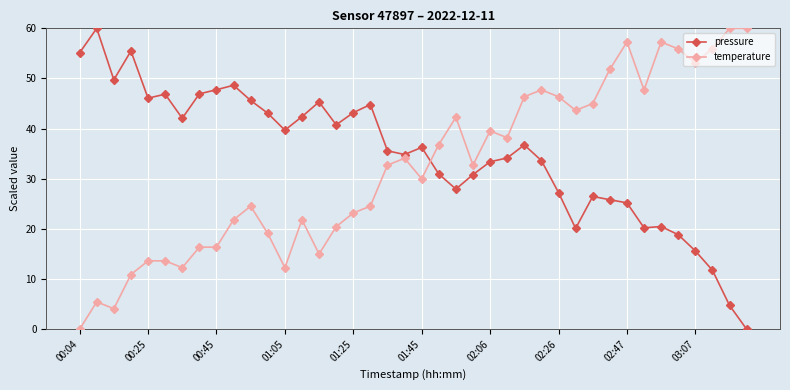

What is the difference between the maximum and minimum values in the pressure series?

60.0